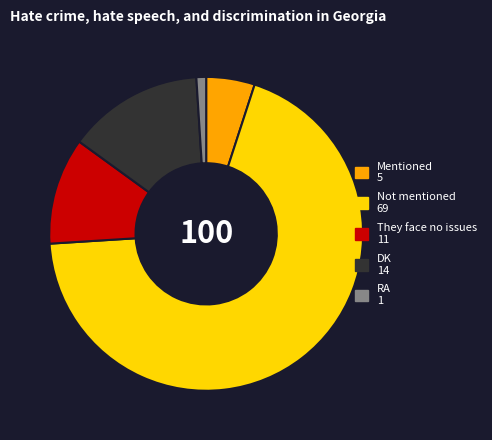

Approximately how many times larger is the value at DK compared to They face no issues?

1.3